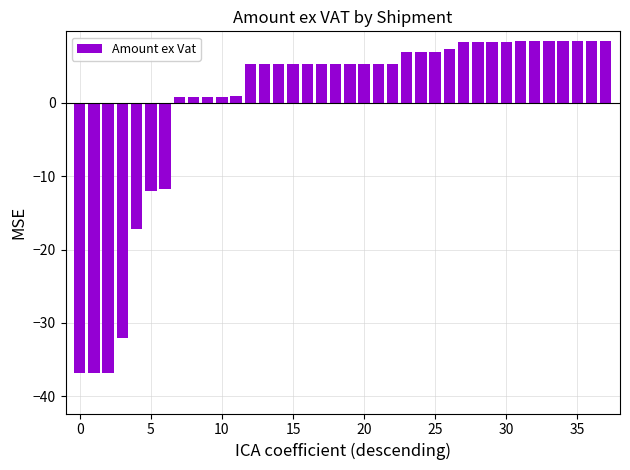

How many negative values are there?

7